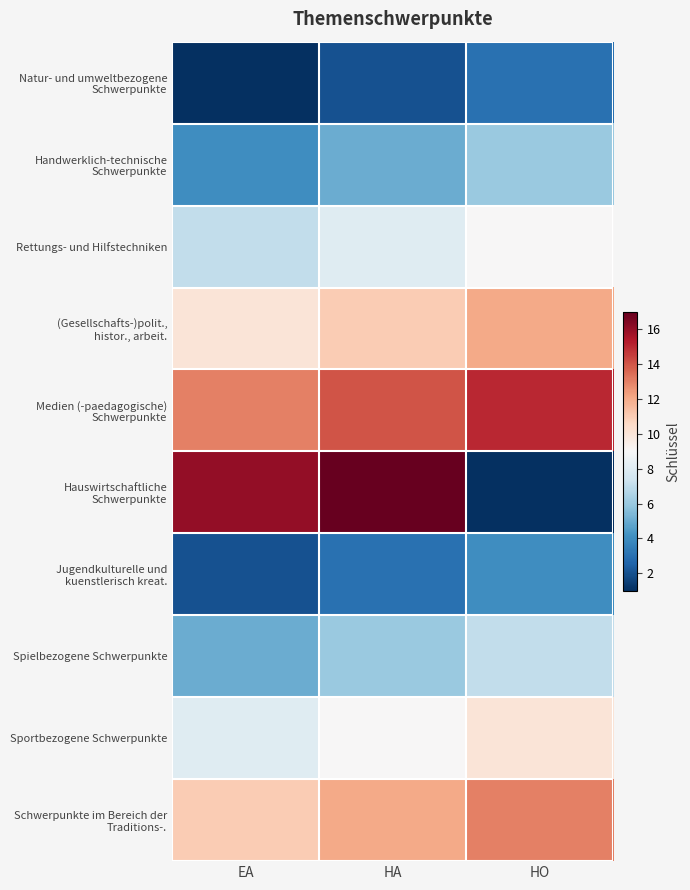

At EA, list the series in order from smallest to largest.

Natur- und umweltbezogene Schwerpunkte, Jugendkulturelle und kuenstlerisch kreat., Handwerklich-technische Schwerpunkte, Spielbezogene Schwerpunkte, Rettungs- und Hilfstechniken, Sportbezogene Schwerpunkte, (Gesellschafts-)polit., histor., arbeit., Schwerpunkte im Bereich der Traditions-., Medien (-paedagogische) Schwerpunkte, Hauswirtschaftliche Schwerpunkte